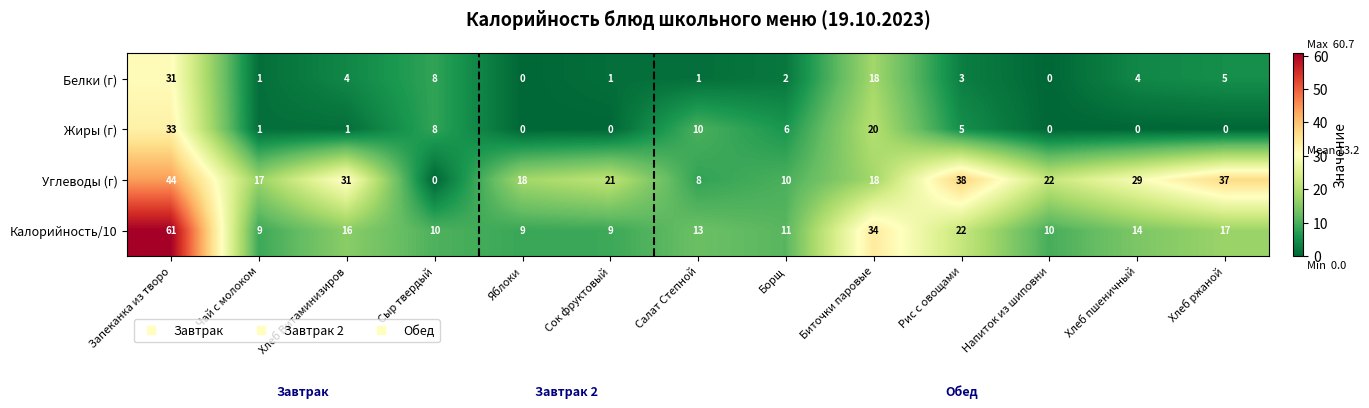

Which category has the highest value across all series?

Запеканка из творо